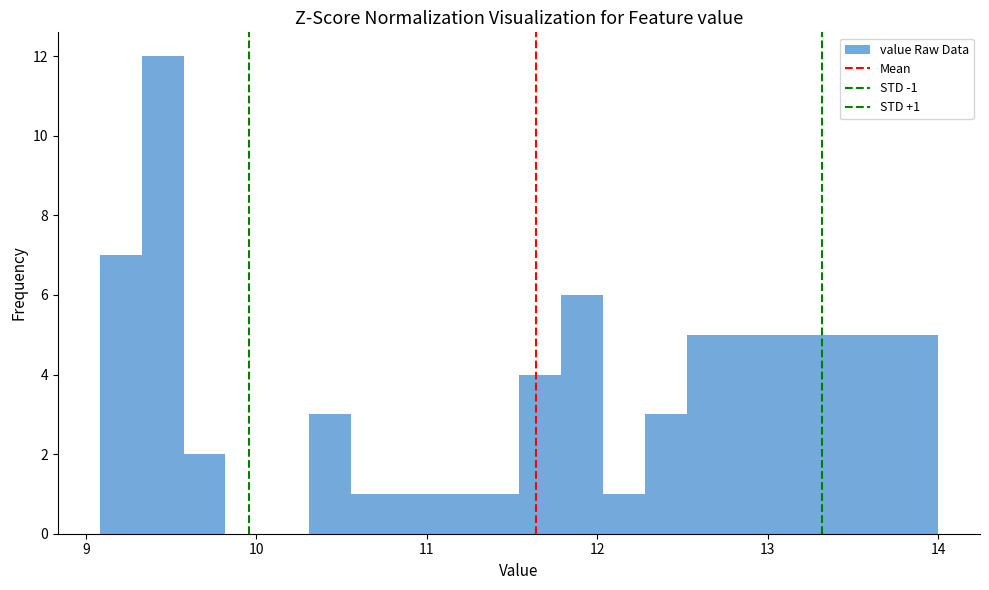

Read against the x-axis, roughly where is the centre of the tallest bar?

9.4